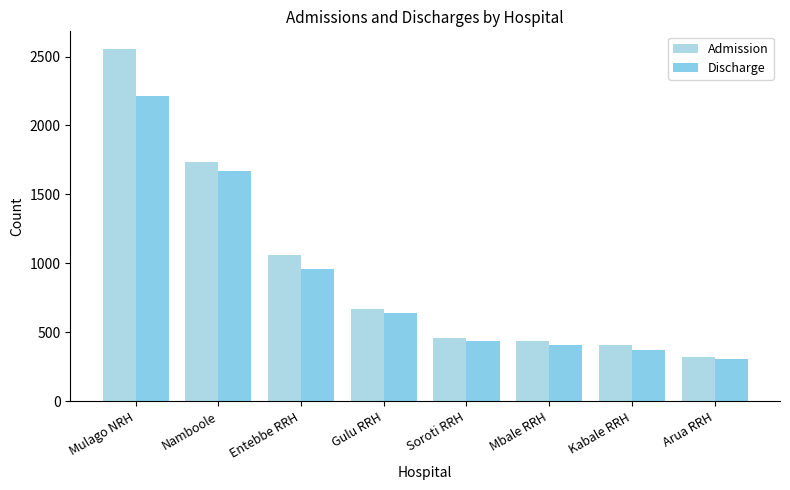

Which series has the largest range (max minus min)?

Admission